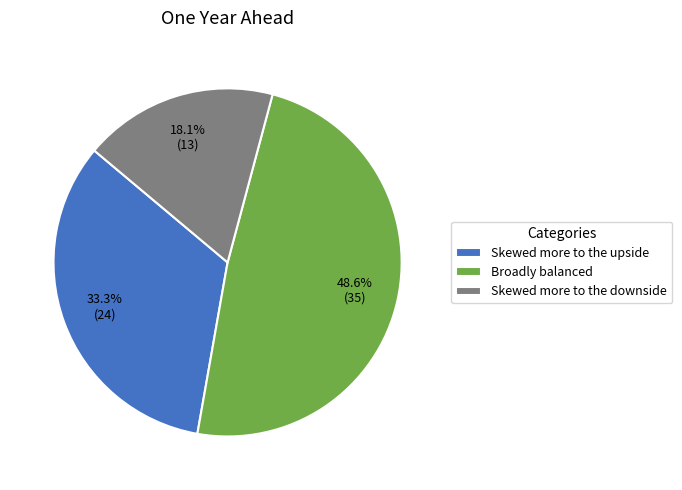

What portion of the pie excludes Skewed more to the downside?

81.9%